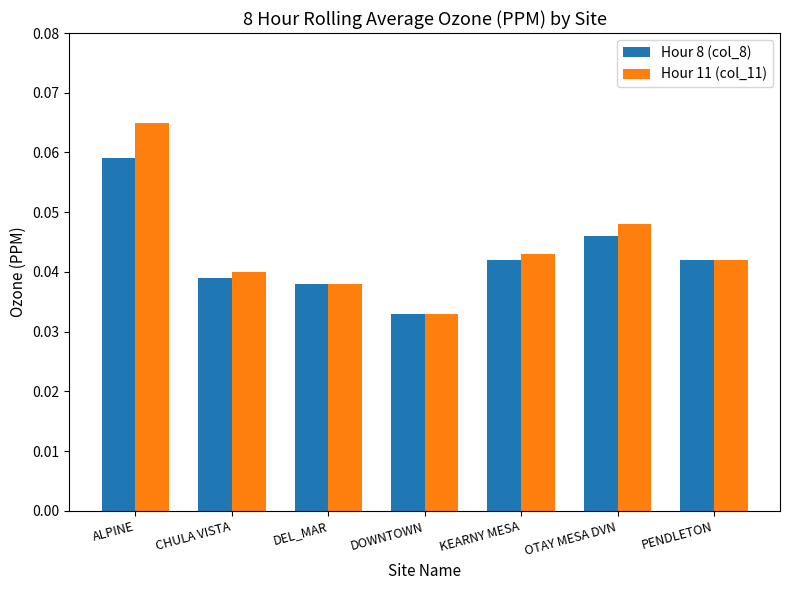

List the series in order of their peak value, highest first.

Hour 11 (col_11), Hour 8 (col_8)